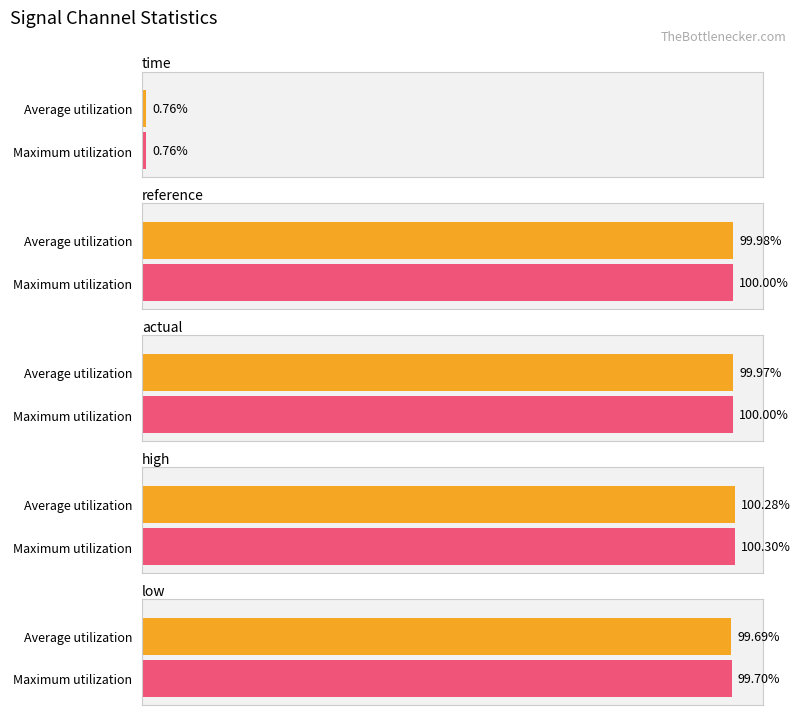

What is the label of the 1st bar from the left?

time